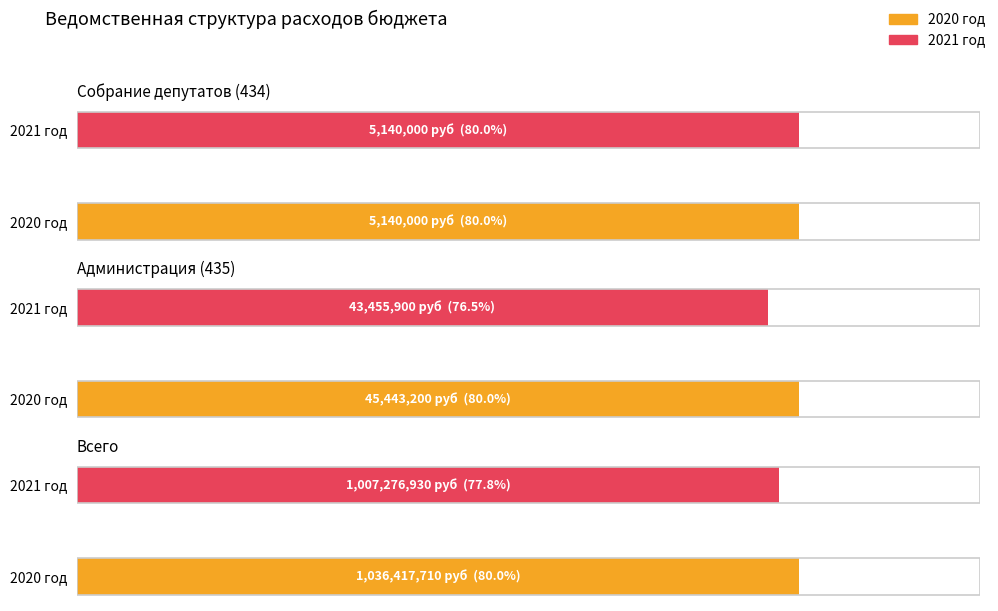

What is the maximum value for 2020 год?

1036417710